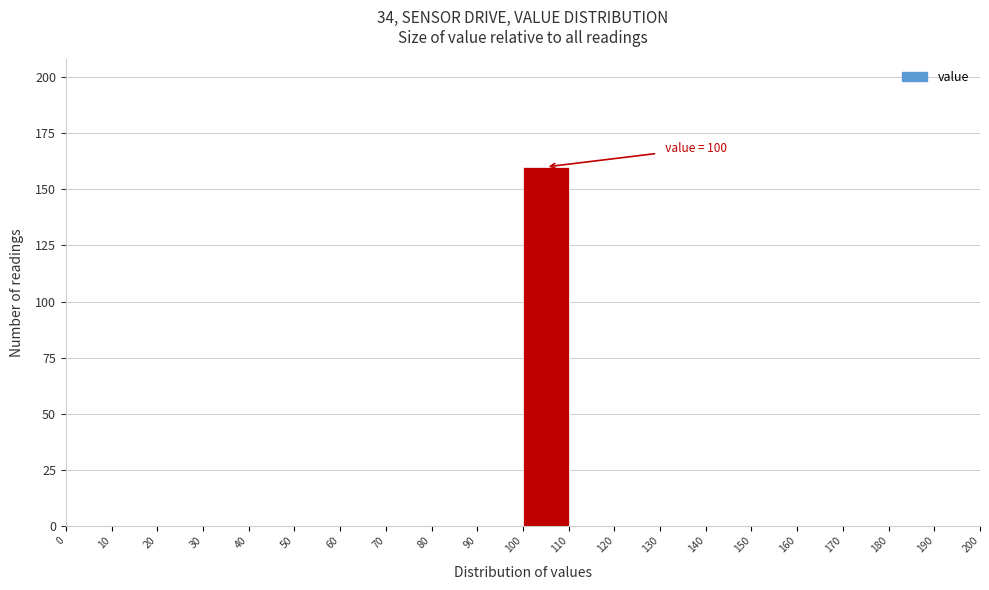

Which range on the x-axis has the tallest bar?

100 to 110